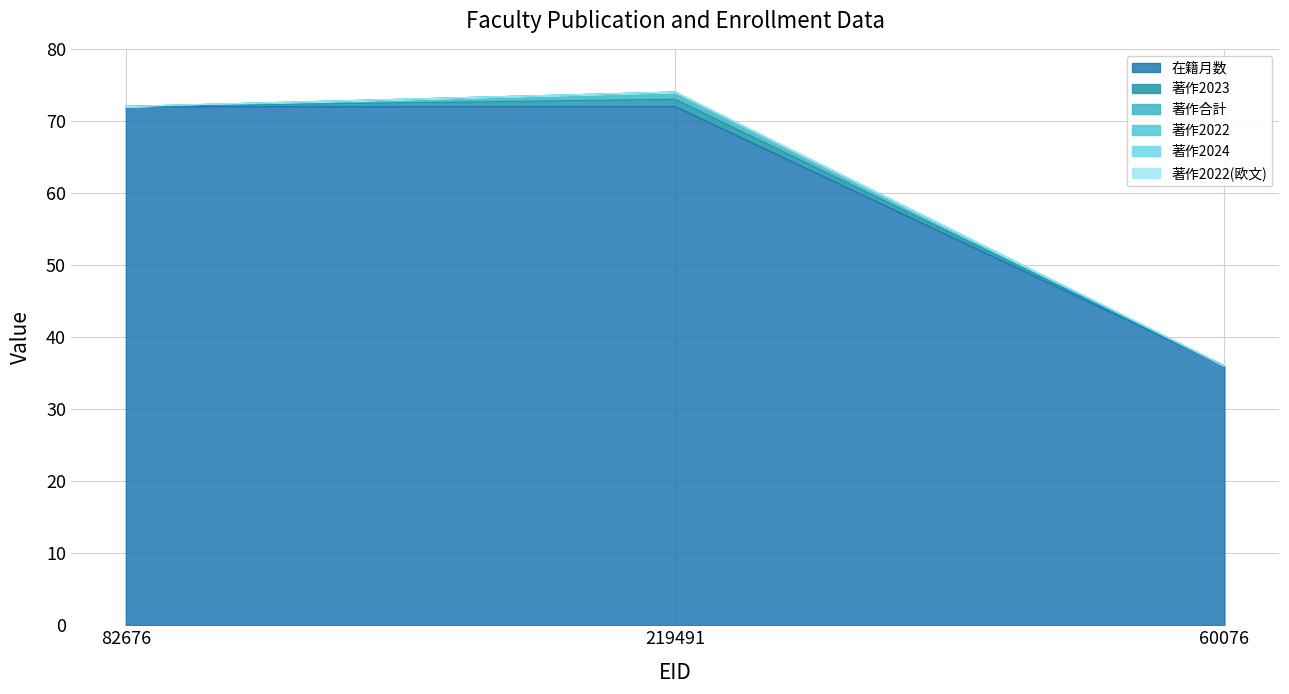

Reading left to right, what are all the values shown in this chart?

在籍月数: 72	72	36
著作2023: 0	1	0
著作合計: 0	1	0
著作2022: 0	0	0
著作2024: 0	0	0
著作2022(欧文): 0	0	0